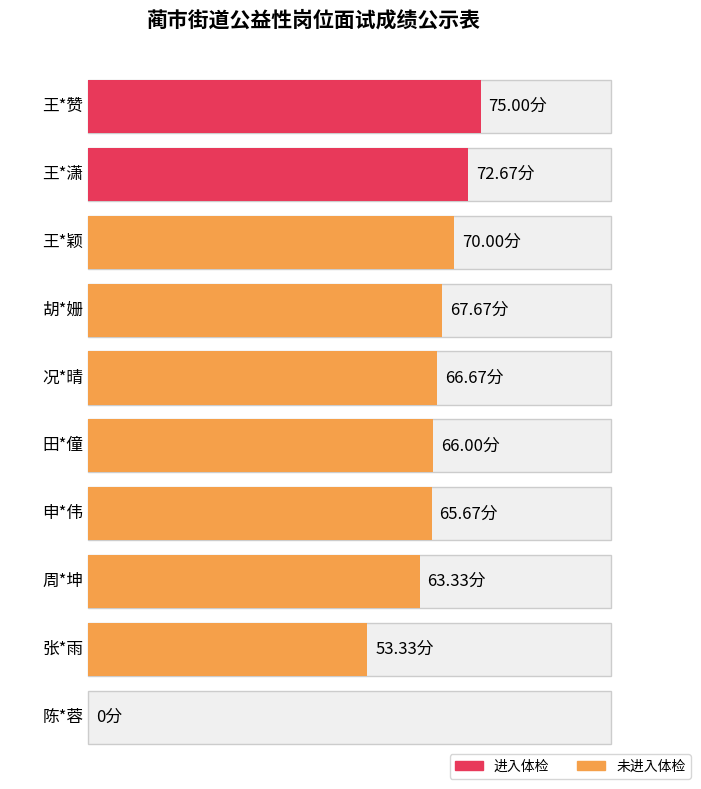

How many bars are there in total?

10